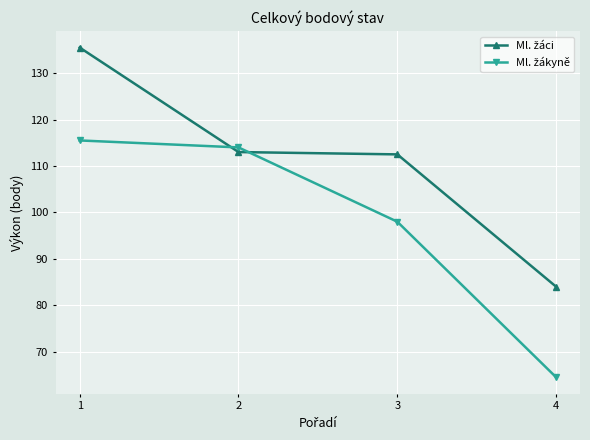

At how many categories does at least one series exceed 109?

3